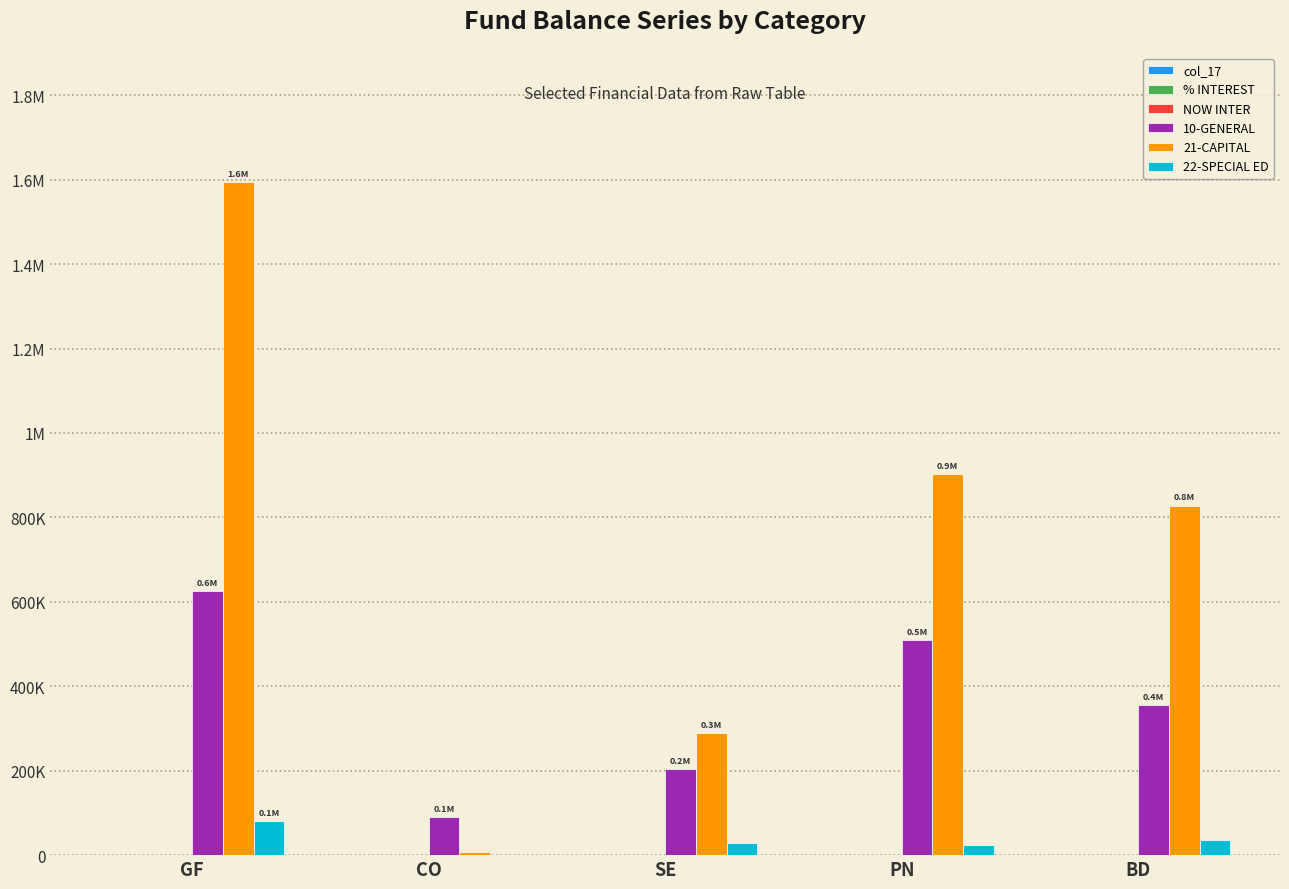

At which label is 22-SPECIAL ED closest to 41136?

BD